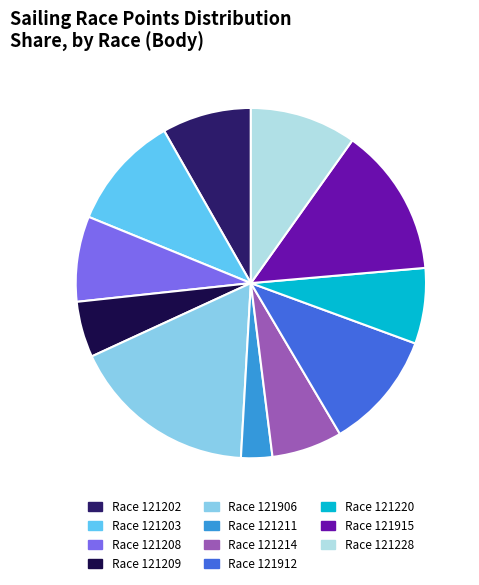

Is there a majority slice in this chart?

No